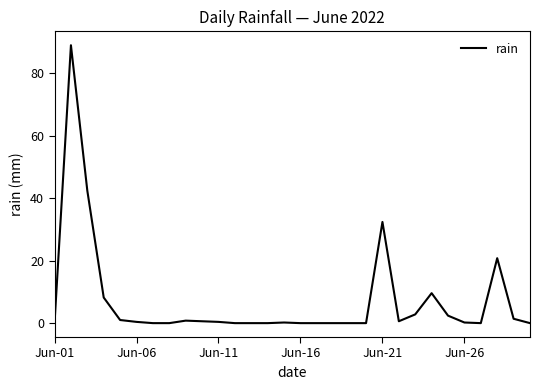

What is the average value?

7.1